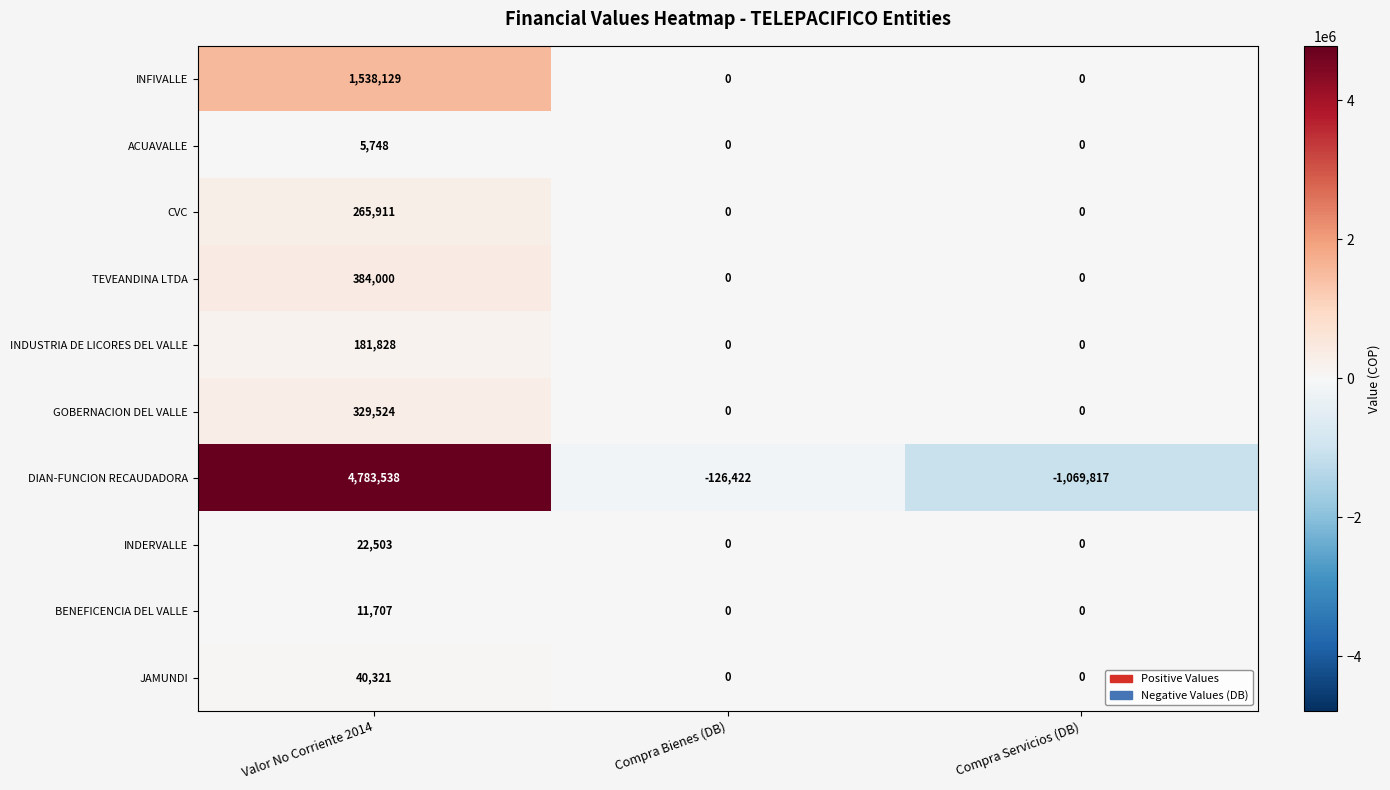

Reading left to right, transcribe all the data shown in this chart.

INFIVALLE: Valor No Corriente 2014=1538129	Compra Bienes (DB)=0	Compra Servicios (DB)=0
ACUAVALLE: Valor No Corriente 2014=5748	Compra Bienes (DB)=0	Compra Servicios (DB)=0
CVC: Valor No Corriente 2014=265911	Compra Bienes (DB)=0	Compra Servicios (DB)=0
TEVEANDINA LTDA: Valor No Corriente 2014=384000	Compra Bienes (DB)=0	Compra Servicios (DB)=0
INDUSTRIA DE LICORES DEL VALLE: Valor No Corriente 2014=181828	Compra Bienes (DB)=0	Compra Servicios (DB)=0
GOBERNACION DEL VALLE: Valor No Corriente 2014=329524	Compra Bienes (DB)=0	Compra Servicios (DB)=0
DIAN-FUNCION RECAUDADORA: Valor No Corriente 2014=4783538	Compra Bienes (DB)=-126422	Compra Servicios (DB)=-1069817
INDERVALLE: Valor No Corriente 2014=22503	Compra Bienes (DB)=0	Compra Servicios (DB)=0
BENEFICENCIA DEL VALLE: Valor No Corriente 2014=11707	Compra Bienes (DB)=0	Compra Servicios (DB)=0
JAMUNDI: Valor No Corriente 2014=40321	Compra Bienes (DB)=0	Compra Servicios (DB)=0